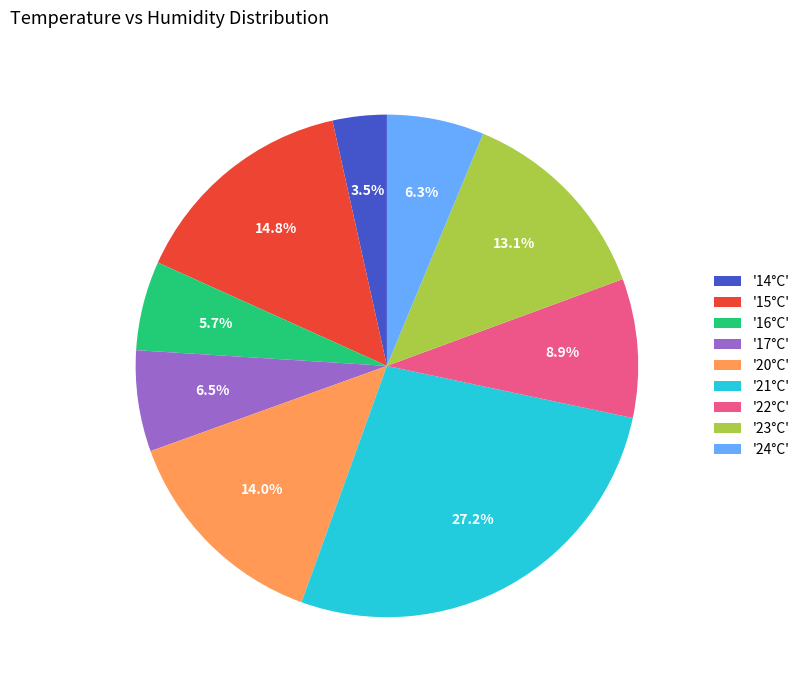

Does '20°C' account for over 50% of the chart?

No